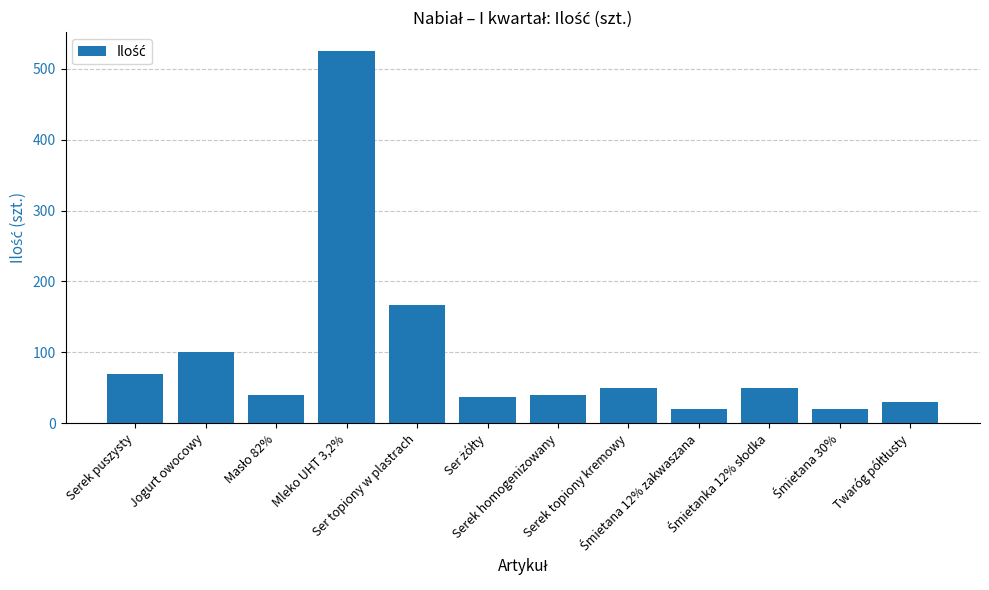

What is the approximate value at Ser topiony w plastrach?

167